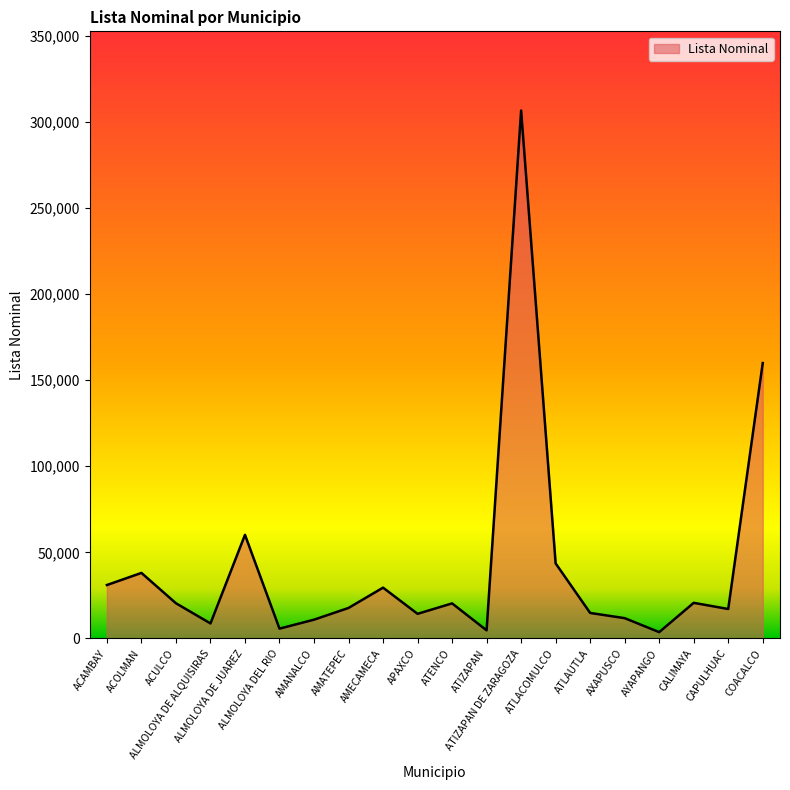

Approximately how many times larger is the value at ATIZAPAN compared to AMECAMECA?

0.2